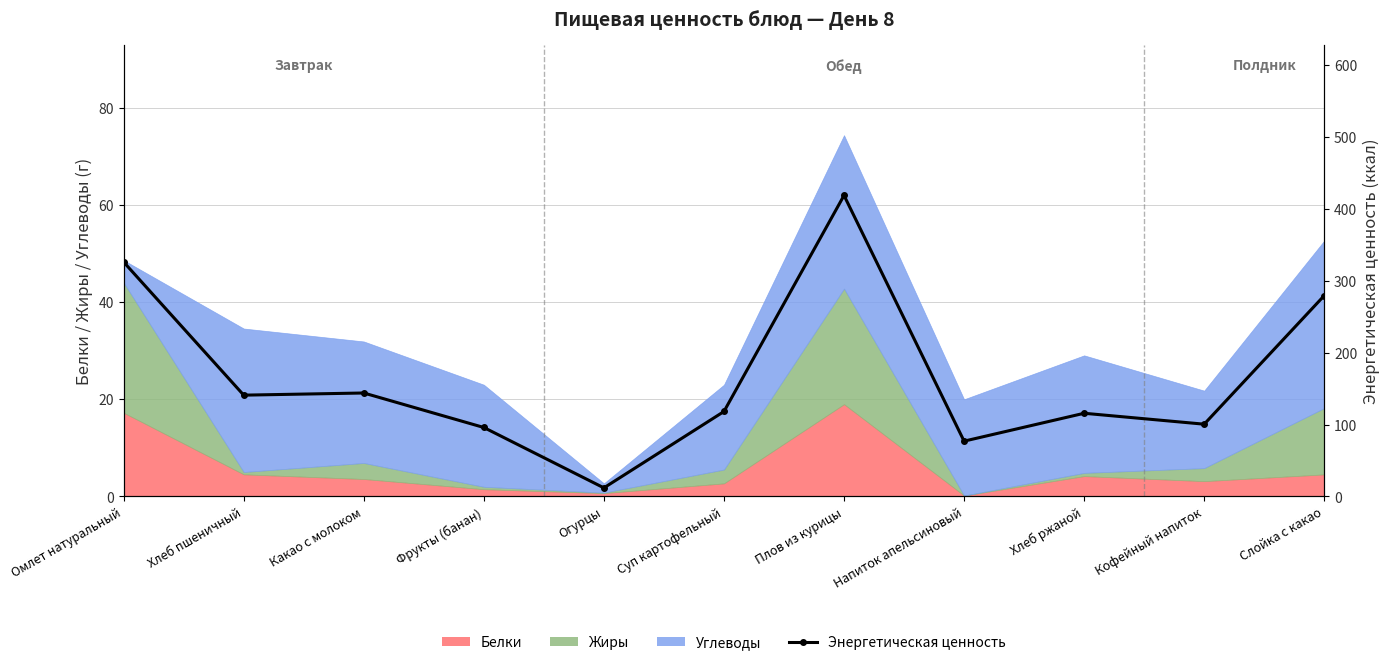

What is the highest value of the Белки series?

19.0